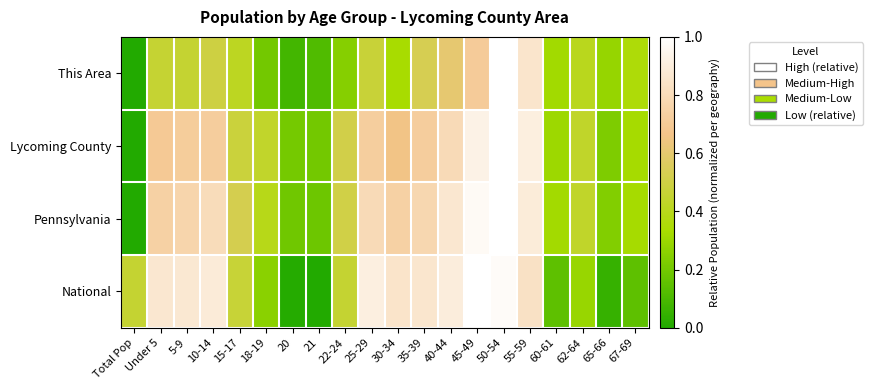

What is the difference between the highest and lowest values at 15-17?

0.1